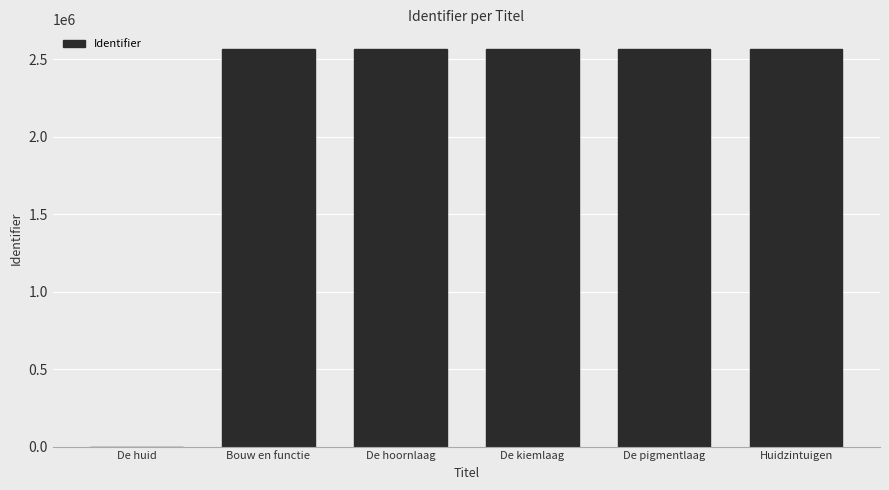

What is the ratio of the value at De pigmentlaag to the value at De hoornlaag?

1.0